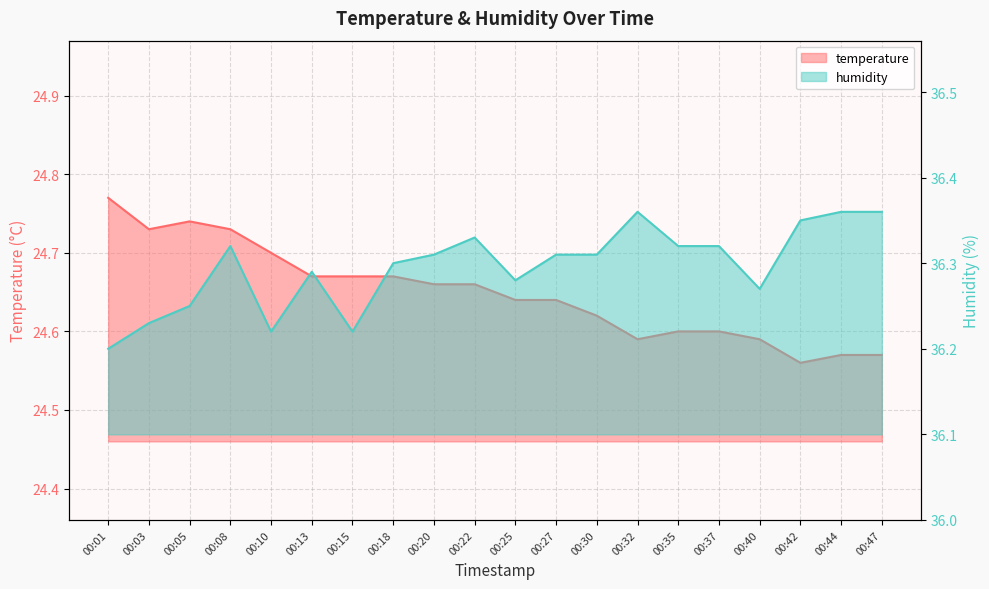

True or false: humidity and temperature intersect in this chart.

False